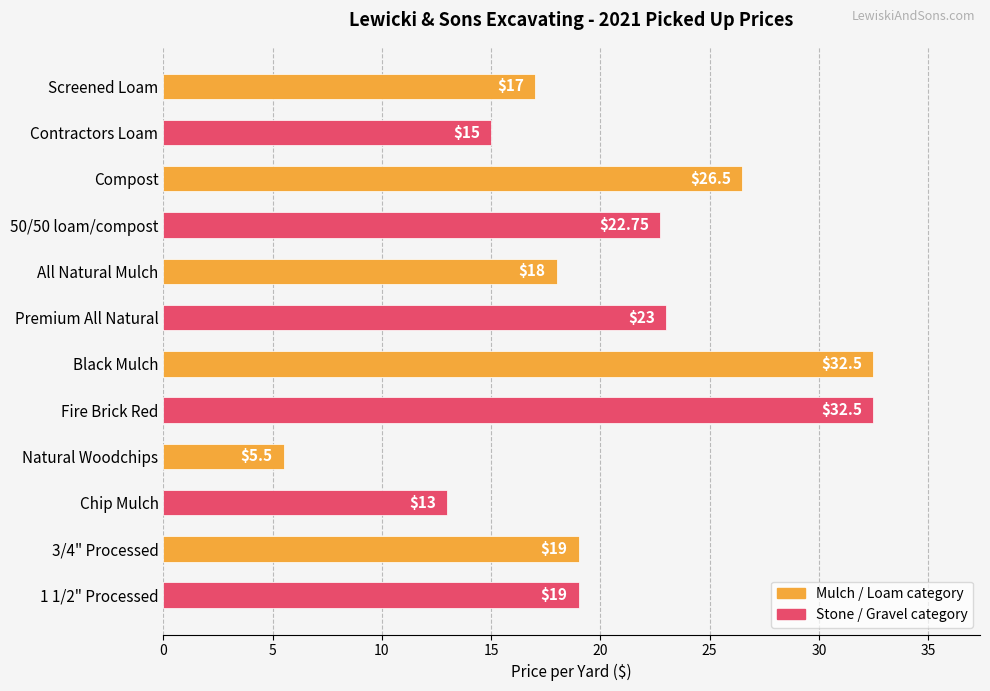

How many data points does each series have?

12